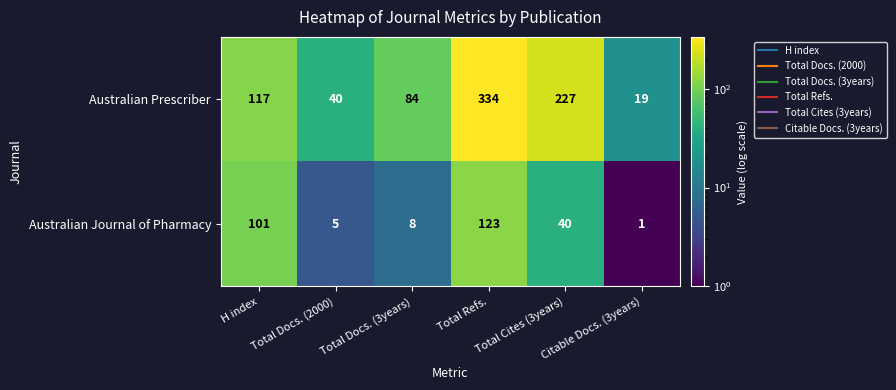

The Australian Prescriber series shows 19 at Citable Docs. (3years). True or false?

True